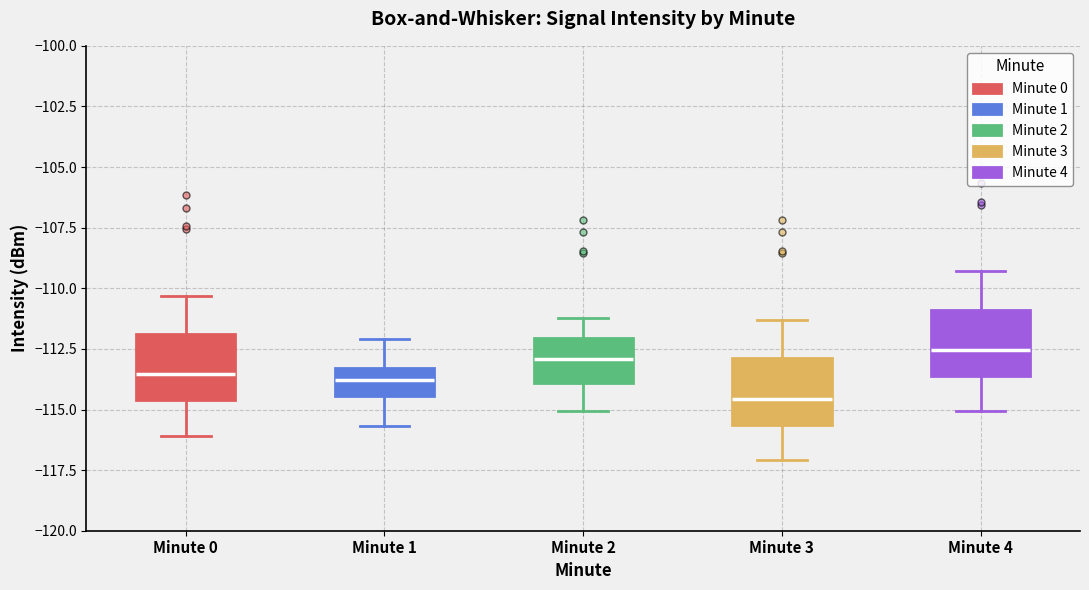

Reading left to right, read every box against the y-axis: the position of its median line, the range the box covers, and the ends of its whiskers. The values are not printed on the chart, so give them approximately, as read against the axis.

Minute 0: median -113.5, box -114.5 to -112.0, whiskers -116.0 to -110.5
Minute 1: median -114.0, box -114.5 to -113.5, whiskers -115.5 to -112.0
Minute 2: median -113.0, box -114.0 to -112.0, whiskers -115.0 to -111.0
Minute 3: median -114.5, box -115.5 to -113.0, whiskers -117.0 to -111.5
Minute 4: median -112.5, box -113.5 to -111.0, whiskers -115.0 to -109.5